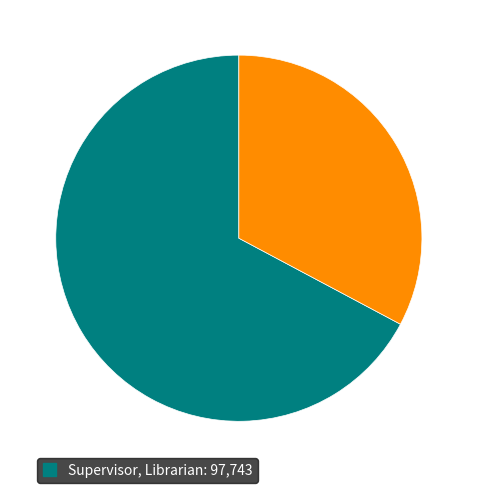

Is there a majority slice in this chart?

Yes